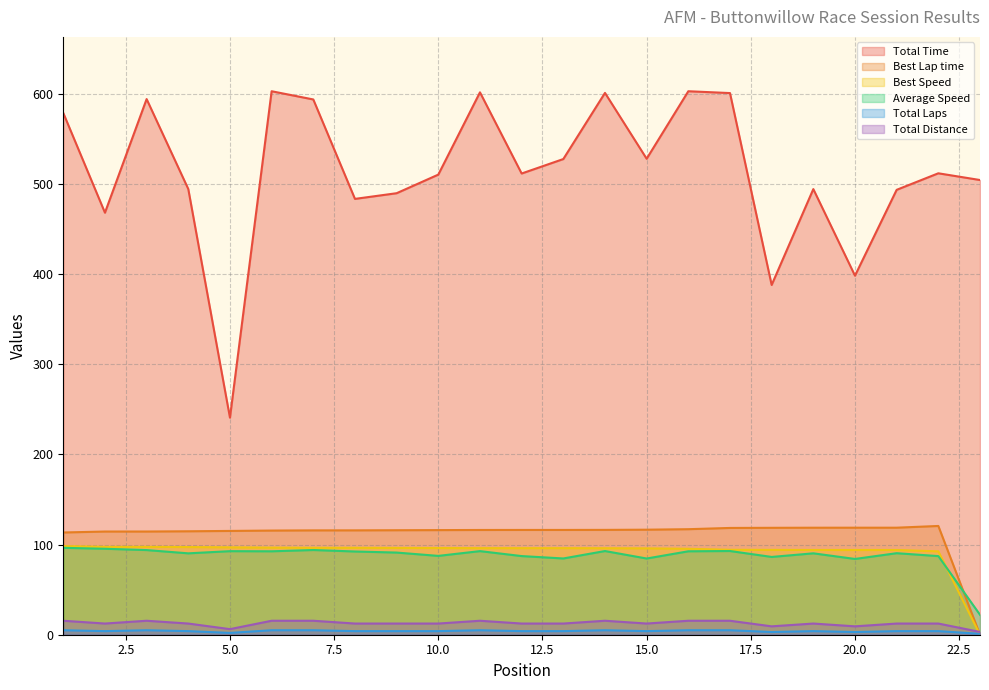

How many categories are shown in the chart?

23